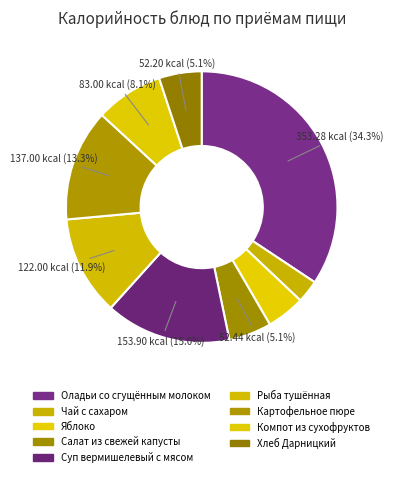

True or false: Компот из сухофруктов accounts for 1% of the total.

False